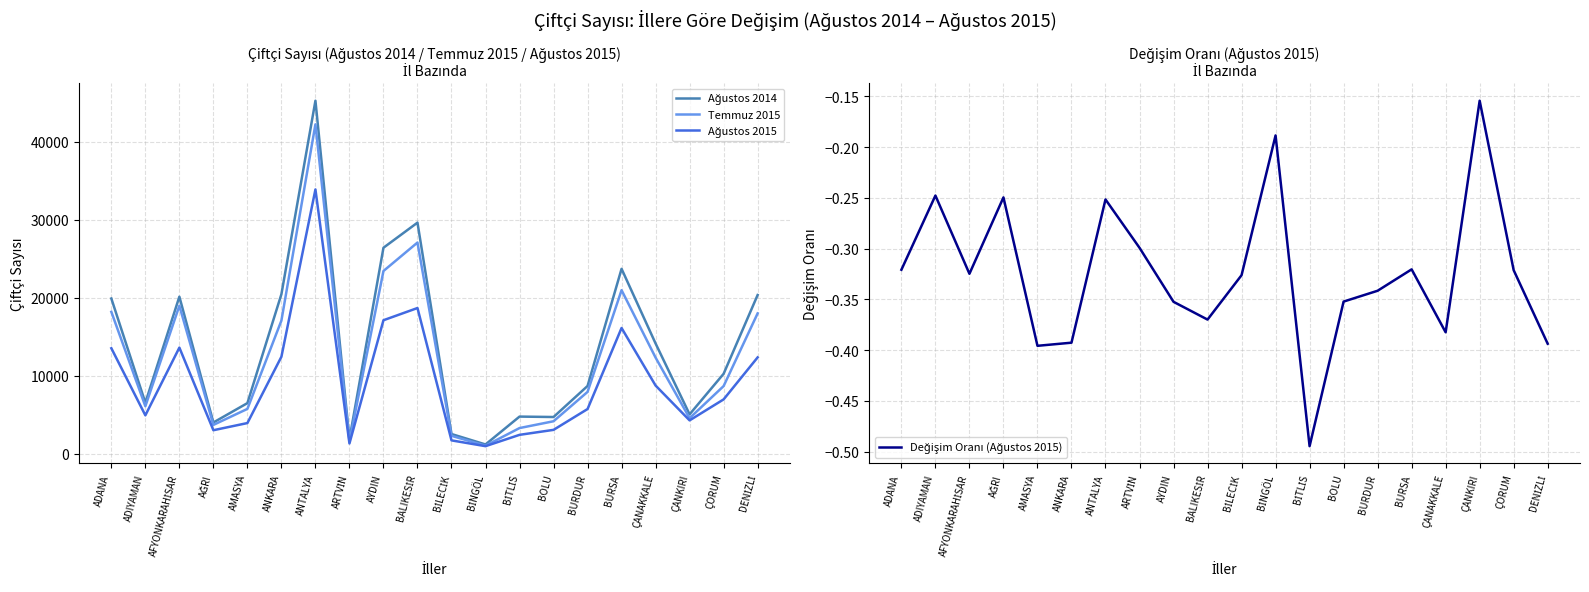

Which category has the highest value across all series?

ANTALYA